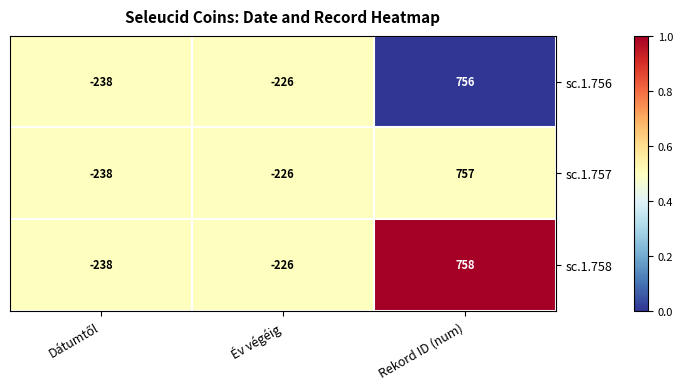

Rank the series by their average value, from lowest to highest.

sc.1.756, sc.1.757, sc.1.758